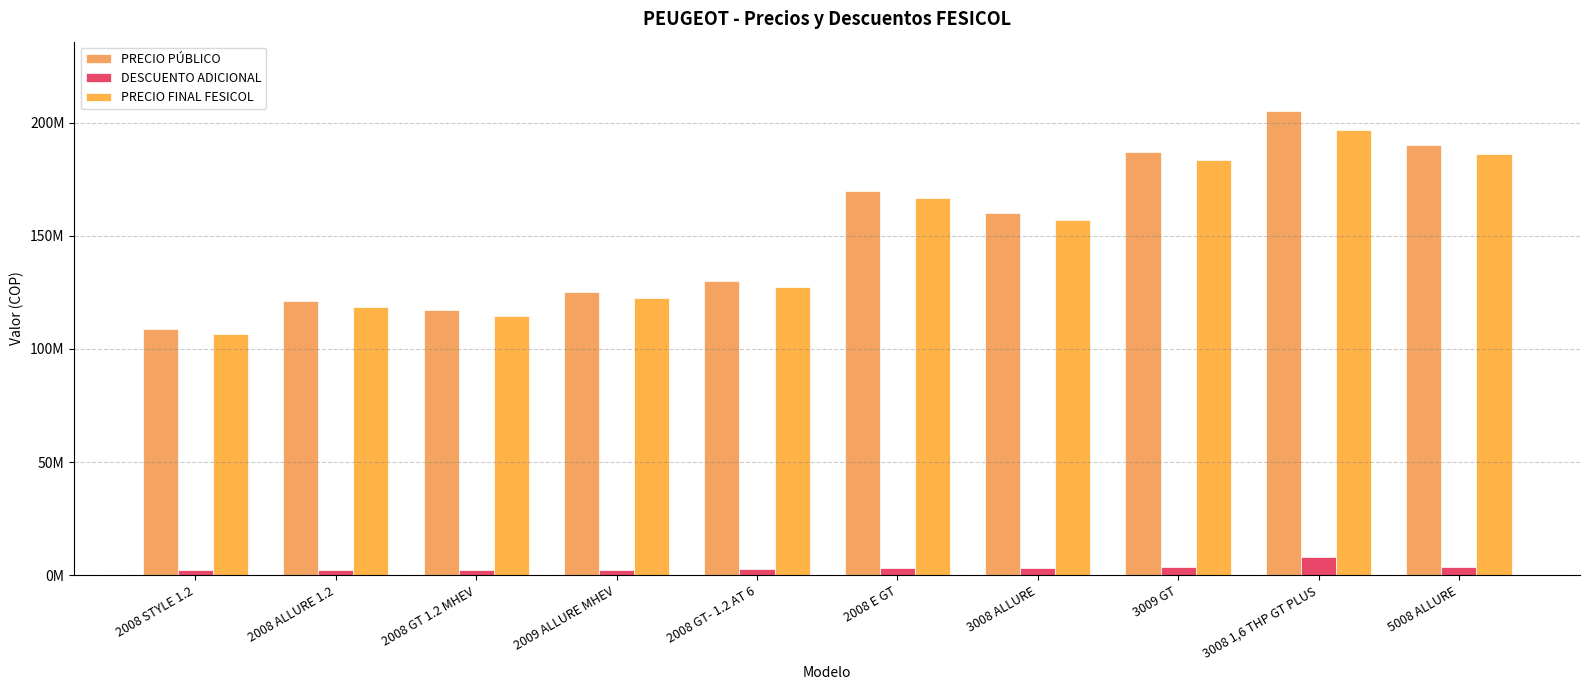

What is the difference between the PRECIO PÚBLICO values at 2008 E GT and 2008 GT- 1.2 AT 6?

40000000